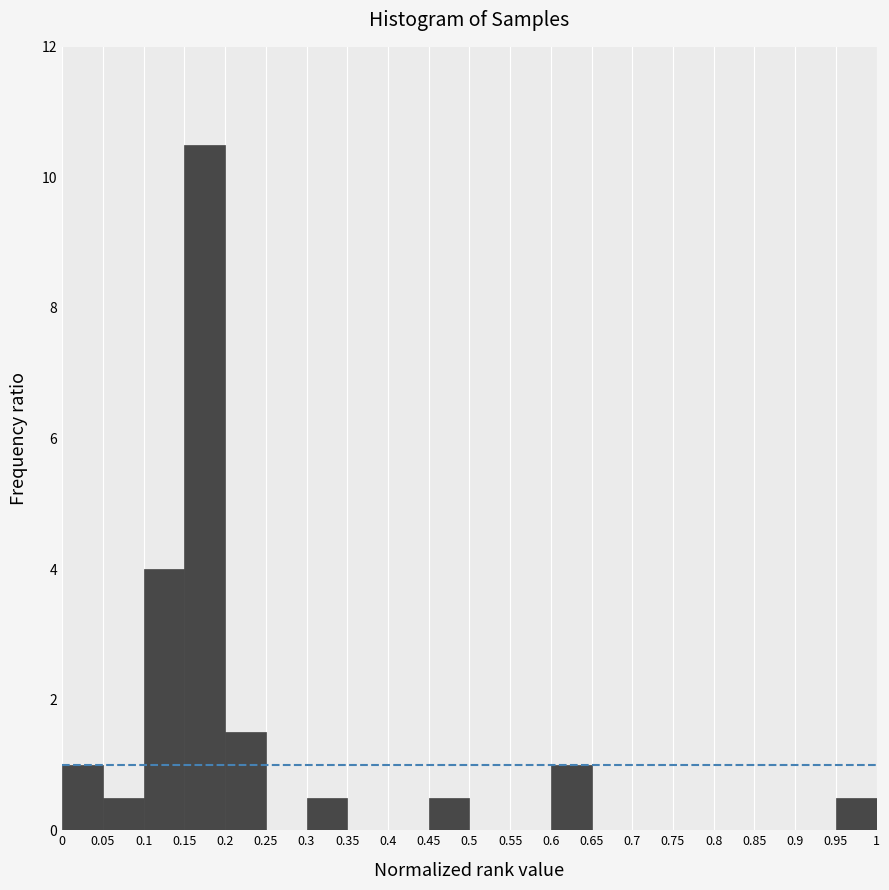

How tall is the bar that spans 0.6 to 0.65 on the x-axis? The values are not printed on the chart, so give them approximately, as read against the axis.

1.0